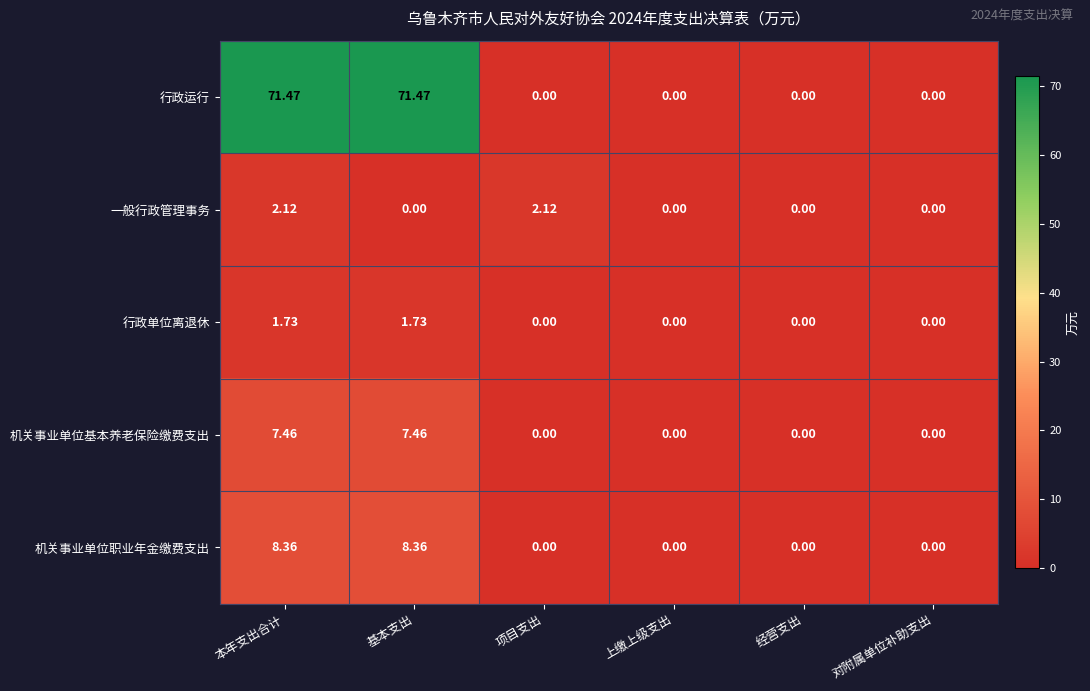

What is the total value across all series at 本年支出合计?

91.1